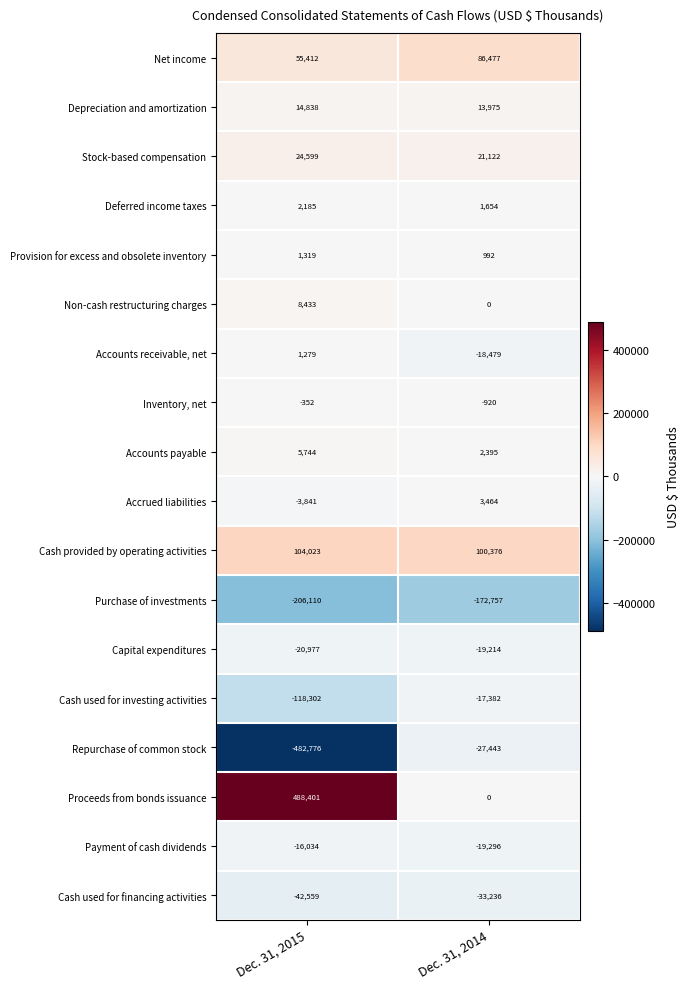

Is it true that Accounts receivable, net equals 619 at Dec. 31, 2015?

False